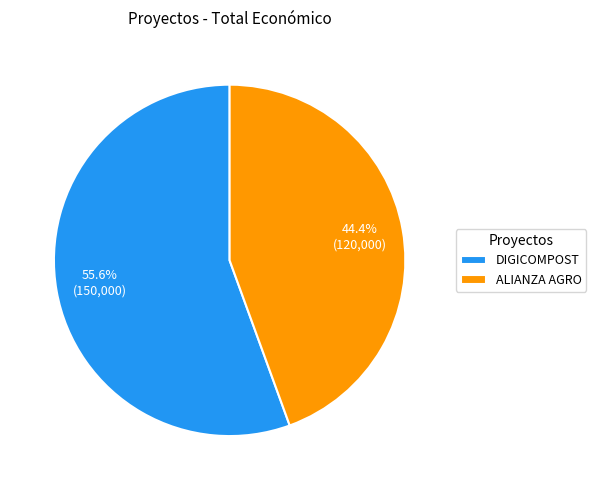

To the nearest percent, what is the combined percentage of ALIANZA AGRO and DIGICOMPOST?

100%